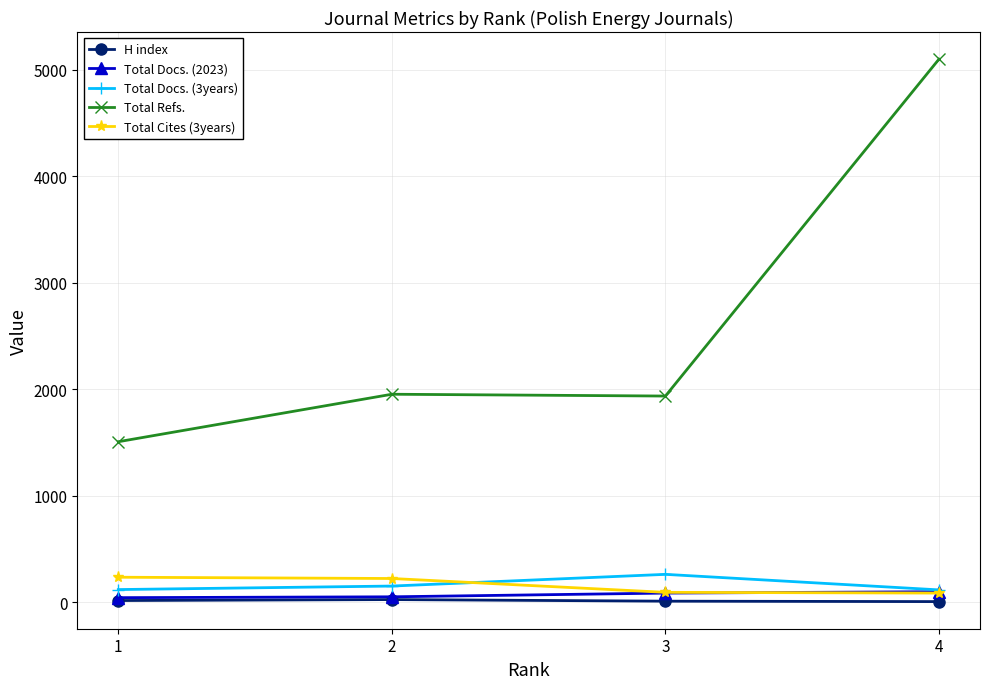

Which category has the highest value across all series?

4